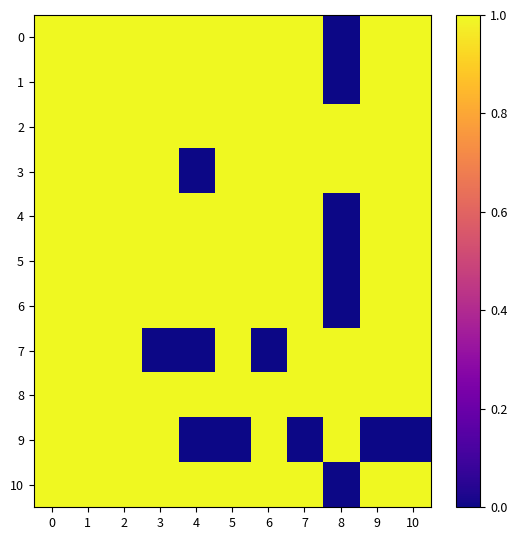

Reading left to right, what are all the values shown in this chart?

0: 0=1	1=1	2=1	3=1	4=1	5=1	6=1	7=1	8=0	9=1	10=1
1: 0=1	1=1	2=1	3=1	4=1	5=1	6=1	7=1	8=0	9=1	10=1
2: 0=1	1=1	2=1	3=1	4=1	5=1	6=1	7=1	8=1	9=1	10=1
3: 0=1	1=1	2=1	3=1	4=0	5=1	6=1	7=1	8=1	9=1	10=1
4: 0=1	1=1	2=1	3=1	4=1	5=1	6=1	7=1	8=0	9=1	10=1
5: 0=1	1=1	2=1	3=1	4=1	5=1	6=1	7=1	8=0	9=1	10=1
6: 0=1	1=1	2=1	3=1	4=1	5=1	6=1	7=1	8=0	9=1	10=1
7: 0=1	1=1	2=1	3=0	4=0	5=1	6=0	7=1	8=1	9=1	10=1
8: 0=1	1=1	2=1	3=1	4=1	5=1	6=1	7=1	8=1	9=1	10=1
9: 0=1	1=1	2=1	3=1	4=0	5=0	6=1	7=0	8=1	9=0	10=0
10: 0=1	1=1	2=1	3=1	4=1	5=1	6=1	7=1	8=0	9=1	10=1